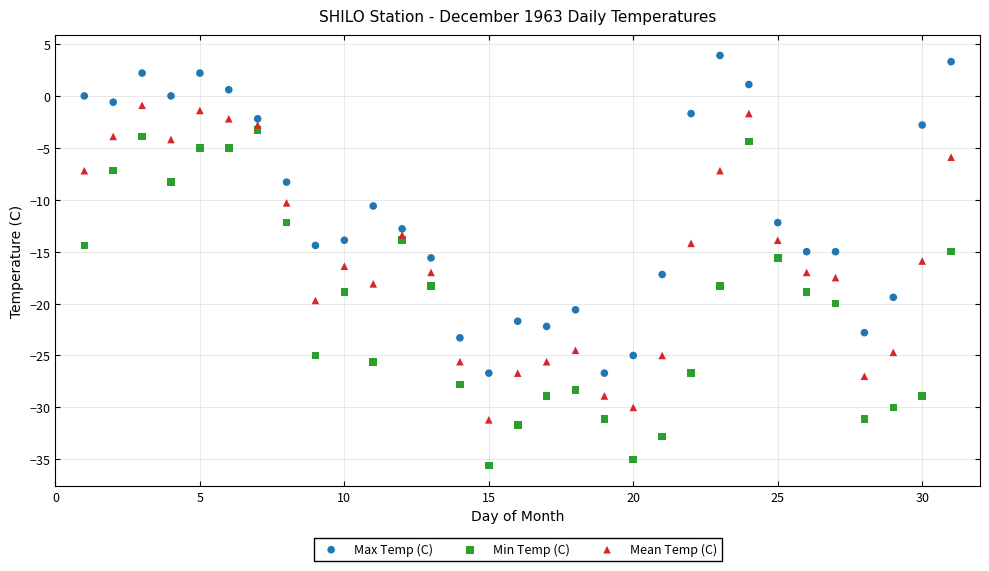

Which series reaches the maximum Y coordinate?

Max Temp (C)